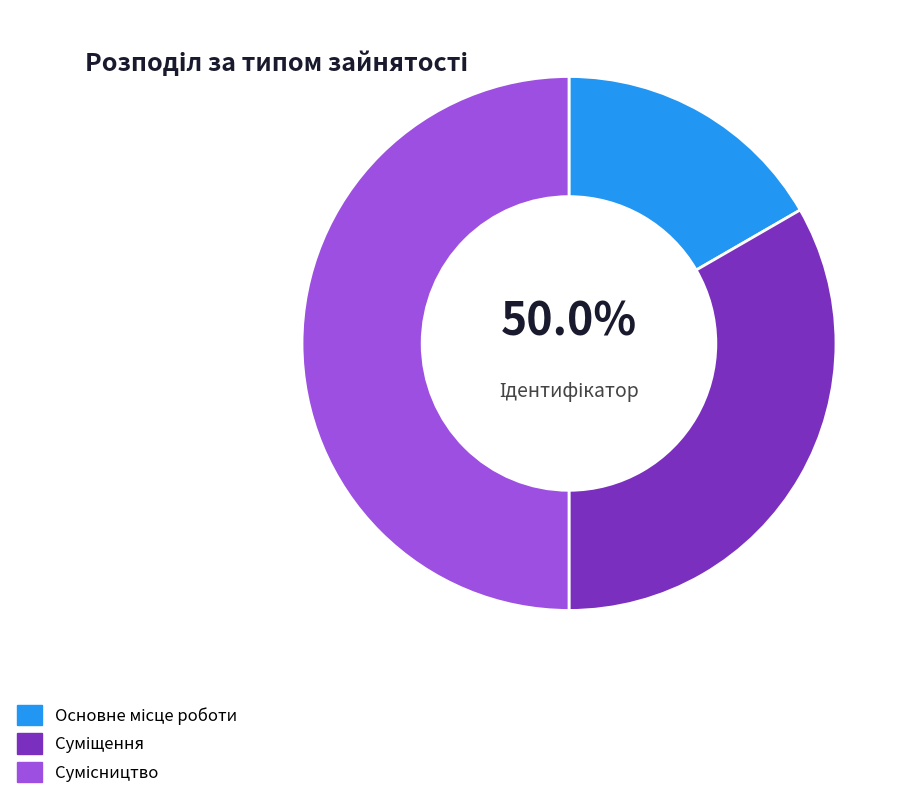

Is there a majority slice in this chart?

No